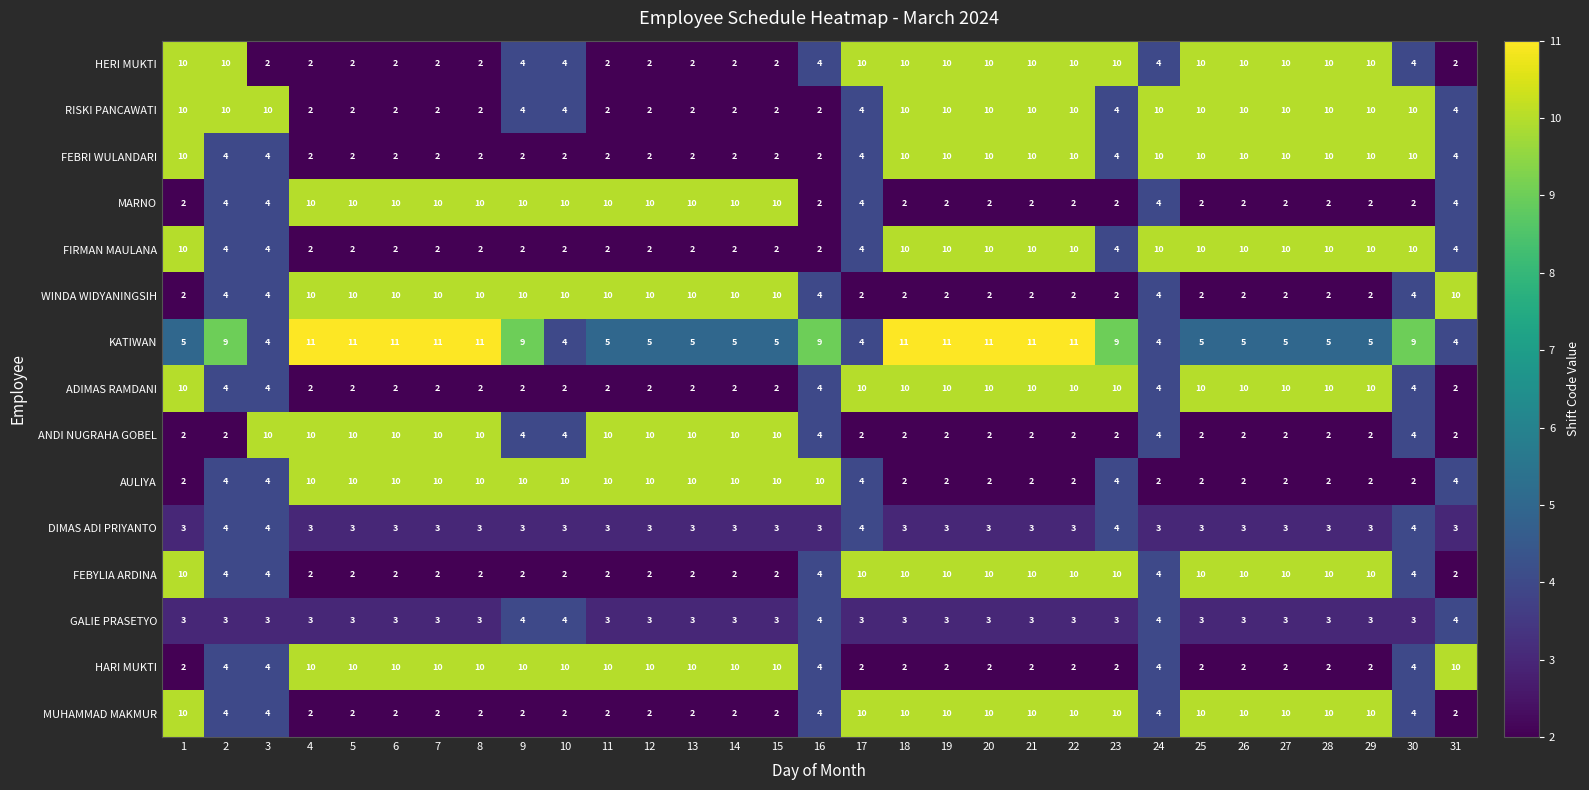

The value of DIMAS ADI PRIYANTO at 15 is 3. True or false?

True